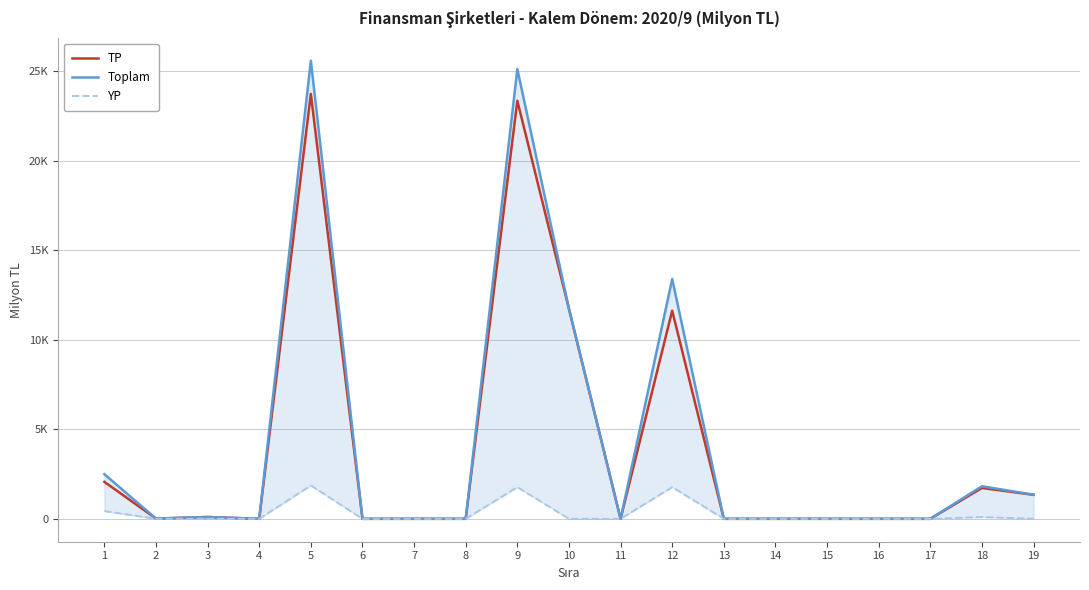

What is the greatest value displayed?

25589